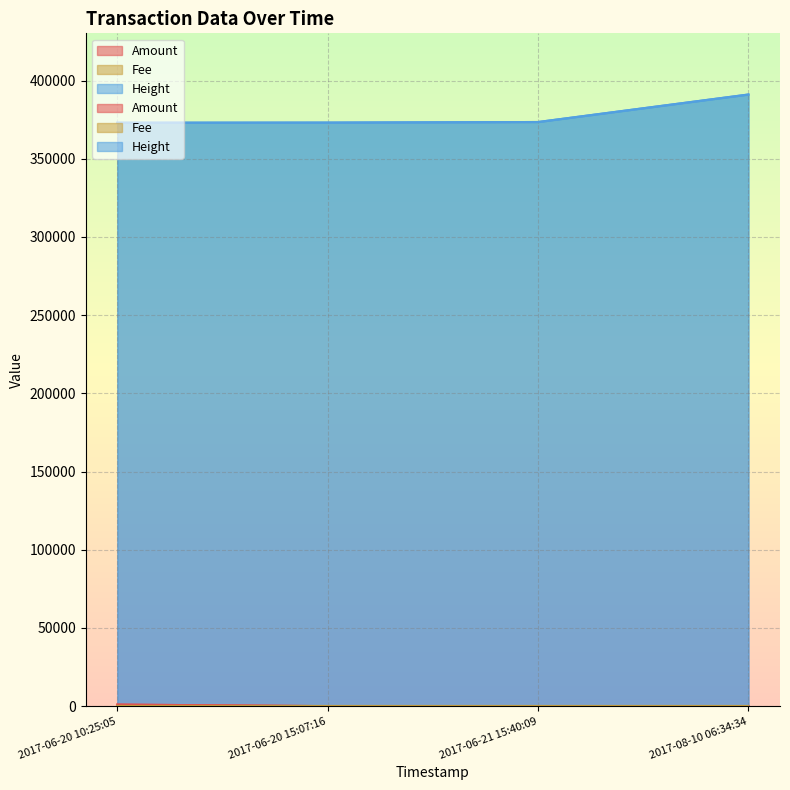

True or false: Height and Amount cross at least once.

False